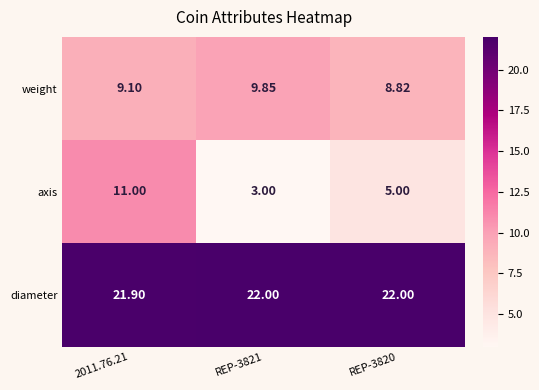

List the series in order of their peak value, highest first.

diameter, axis, weight